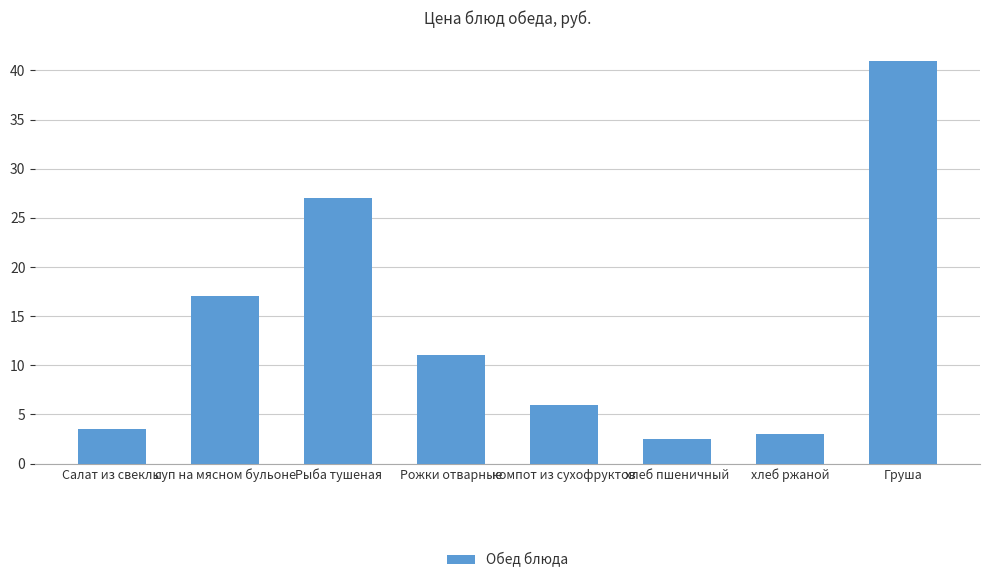

What is the difference between the second highest and second lowest values?

24.0